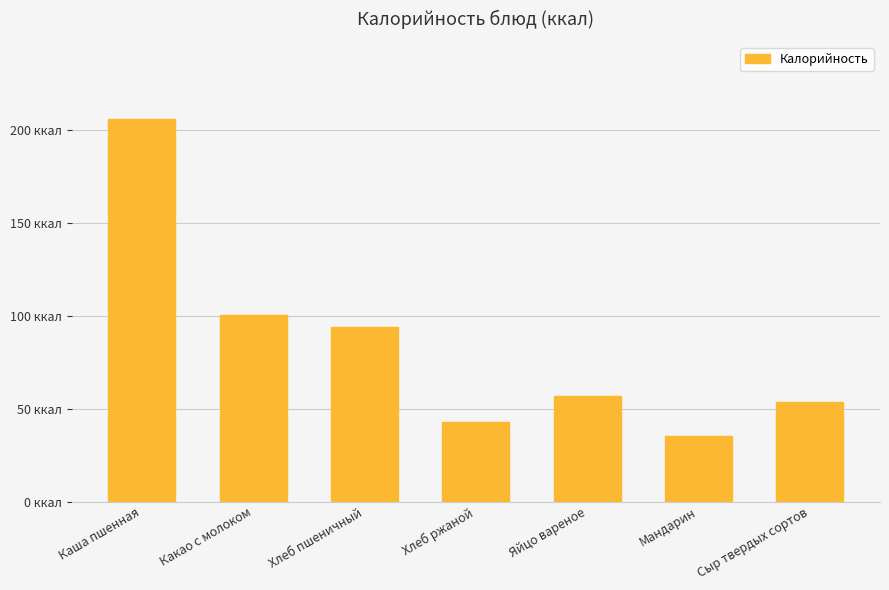

What is the label of the 3rd bar from the right?

Яйцо вареное